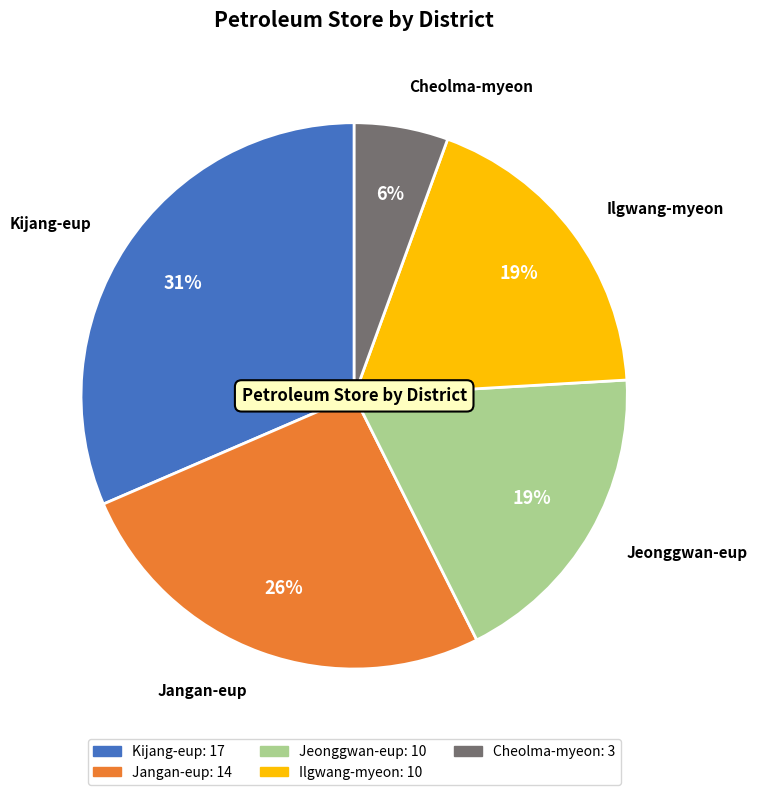

Is the sum of Jangan-eup and Jeonggwan-eup greater than half?

No